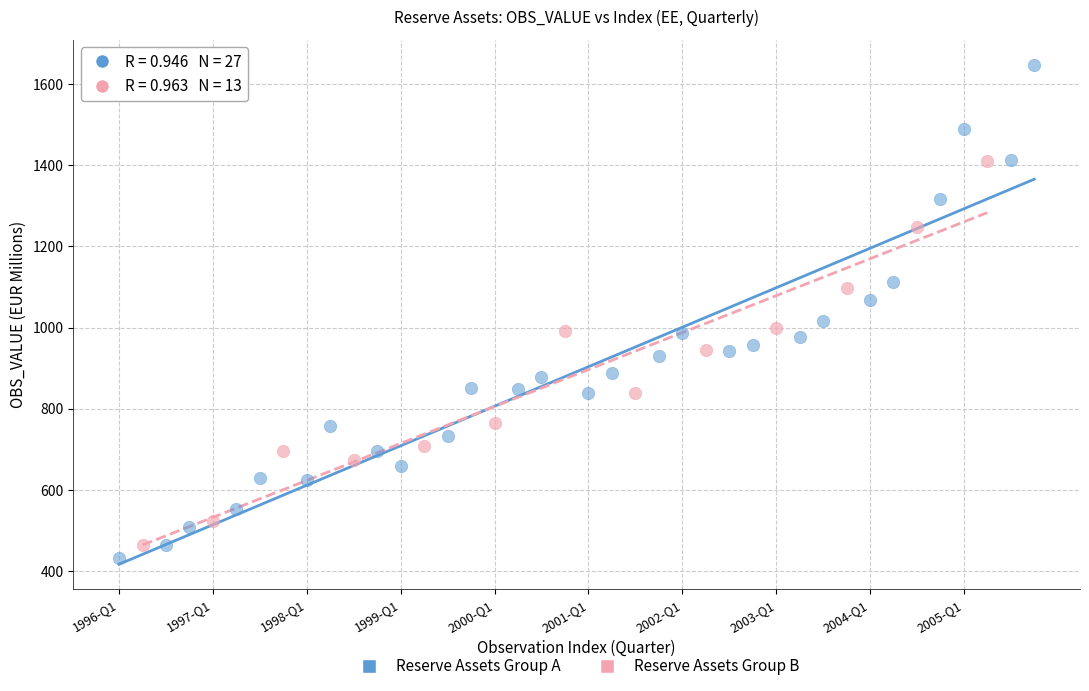

Which series has the widest spread of Y values?

Reserve Assets Group A